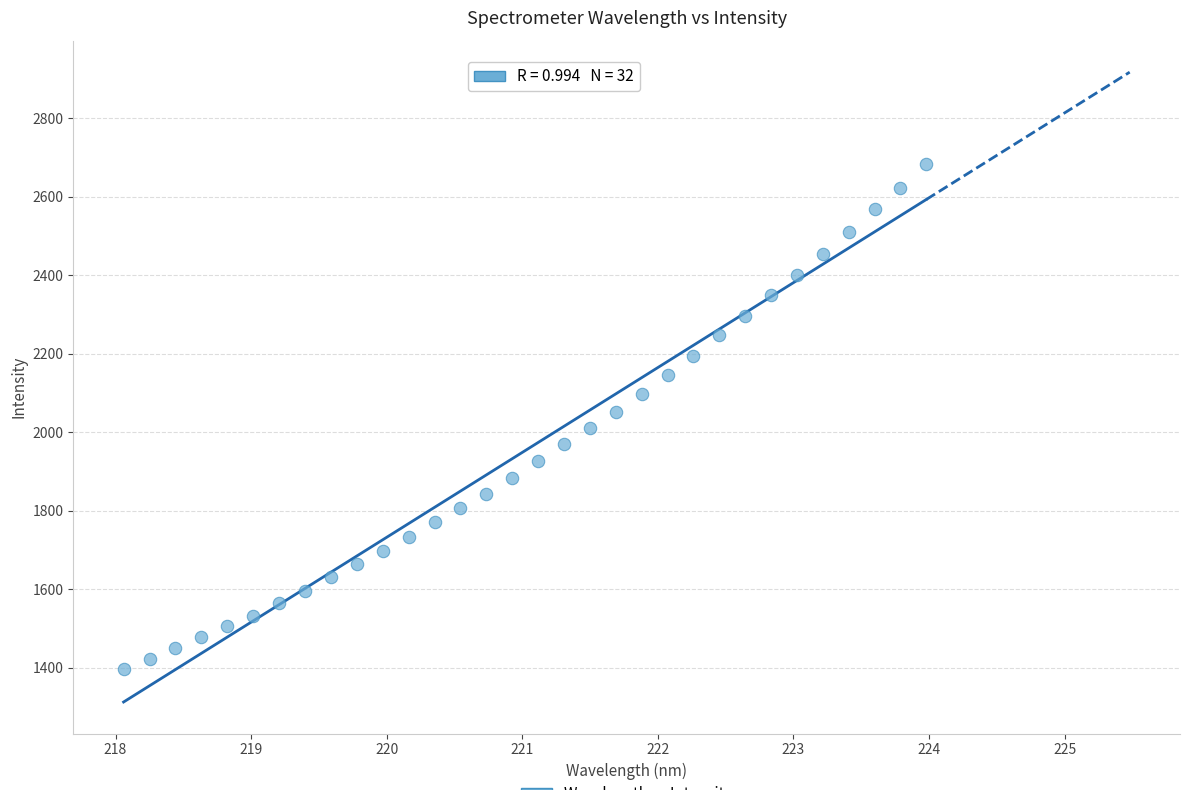

What is the range of X values (max minus min)?

5.9